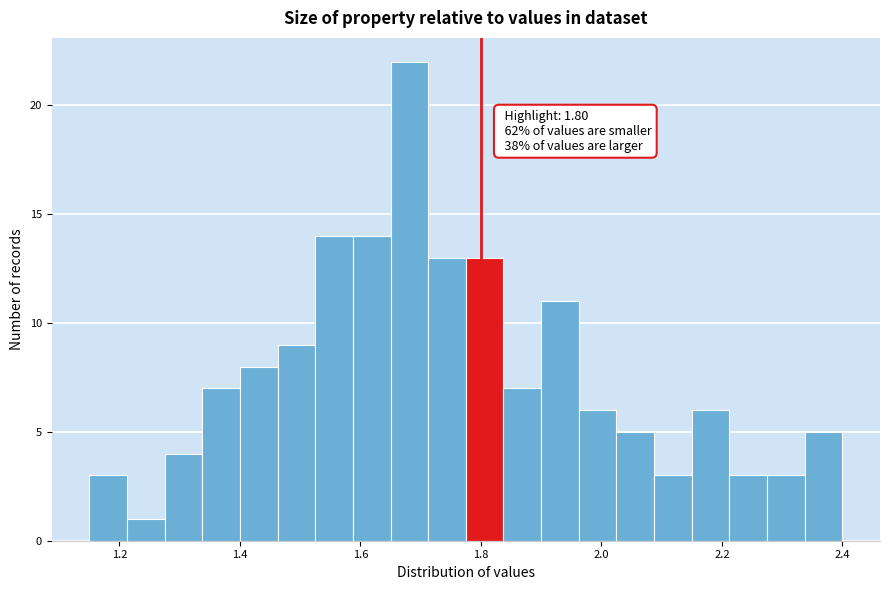

Read against the x-axis, roughly where is the centre of the tallest bar?

1.68